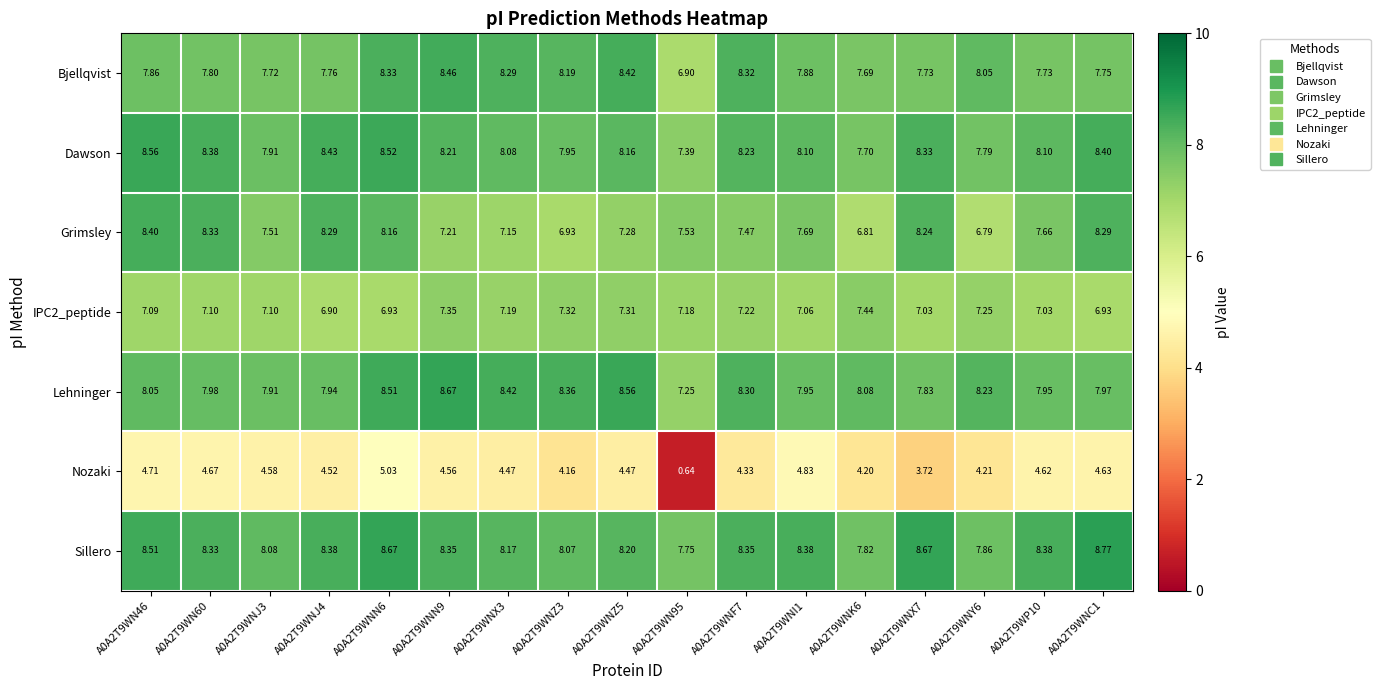

Between A0A2T9WNJ3 and A0A2T9WN95, which series saw the biggest shift?

Nozaki